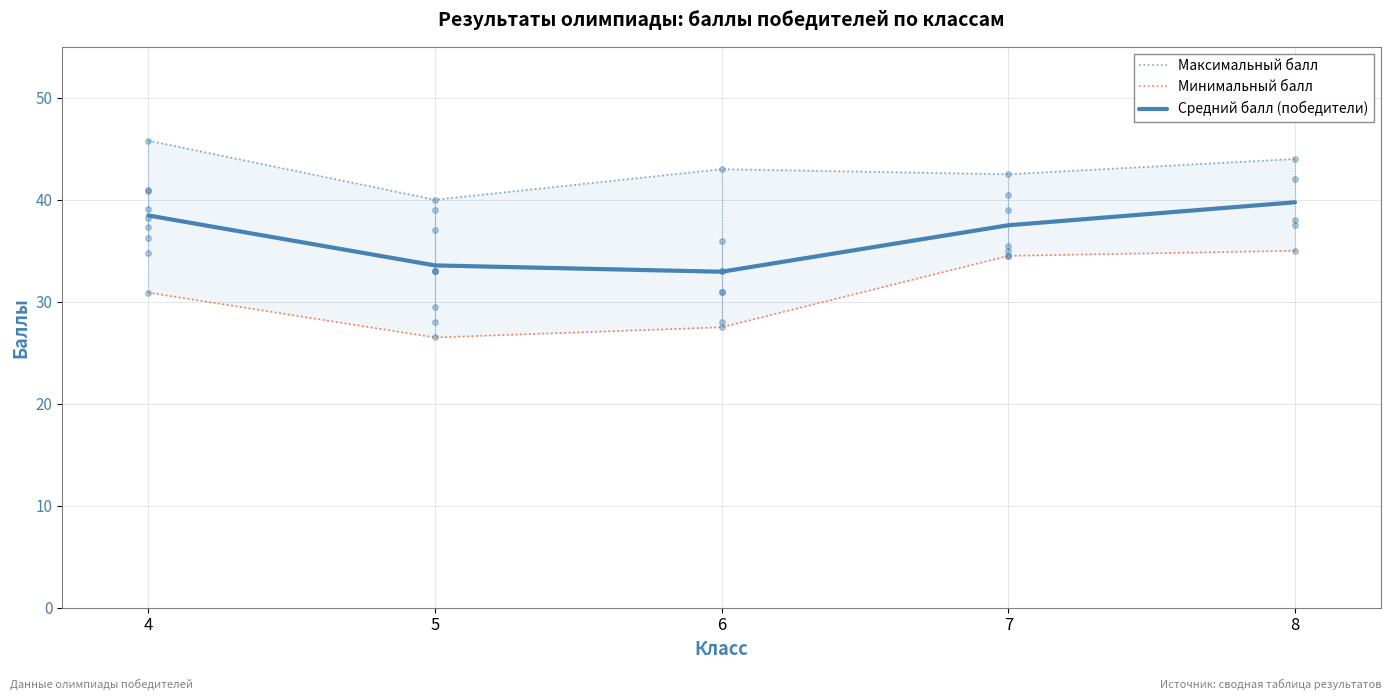

What is the smallest value displayed?

26.5